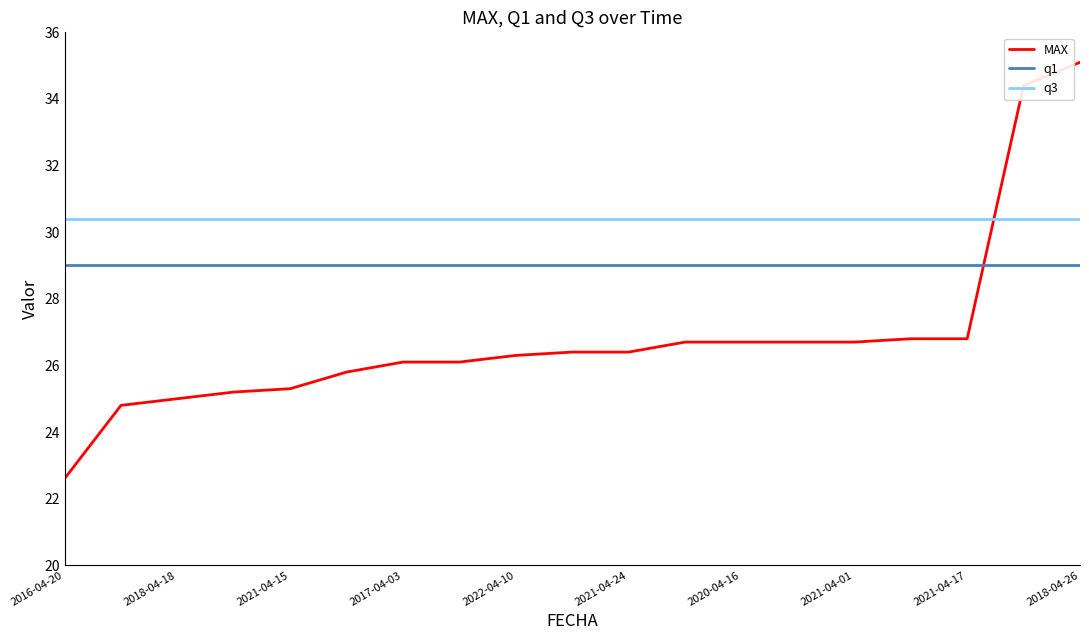

What is the difference between the maximum and second lowest values in the MAX series?

10.3